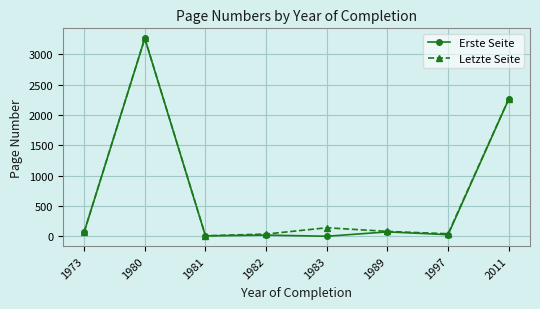

How many lines are shown in the chart?

2